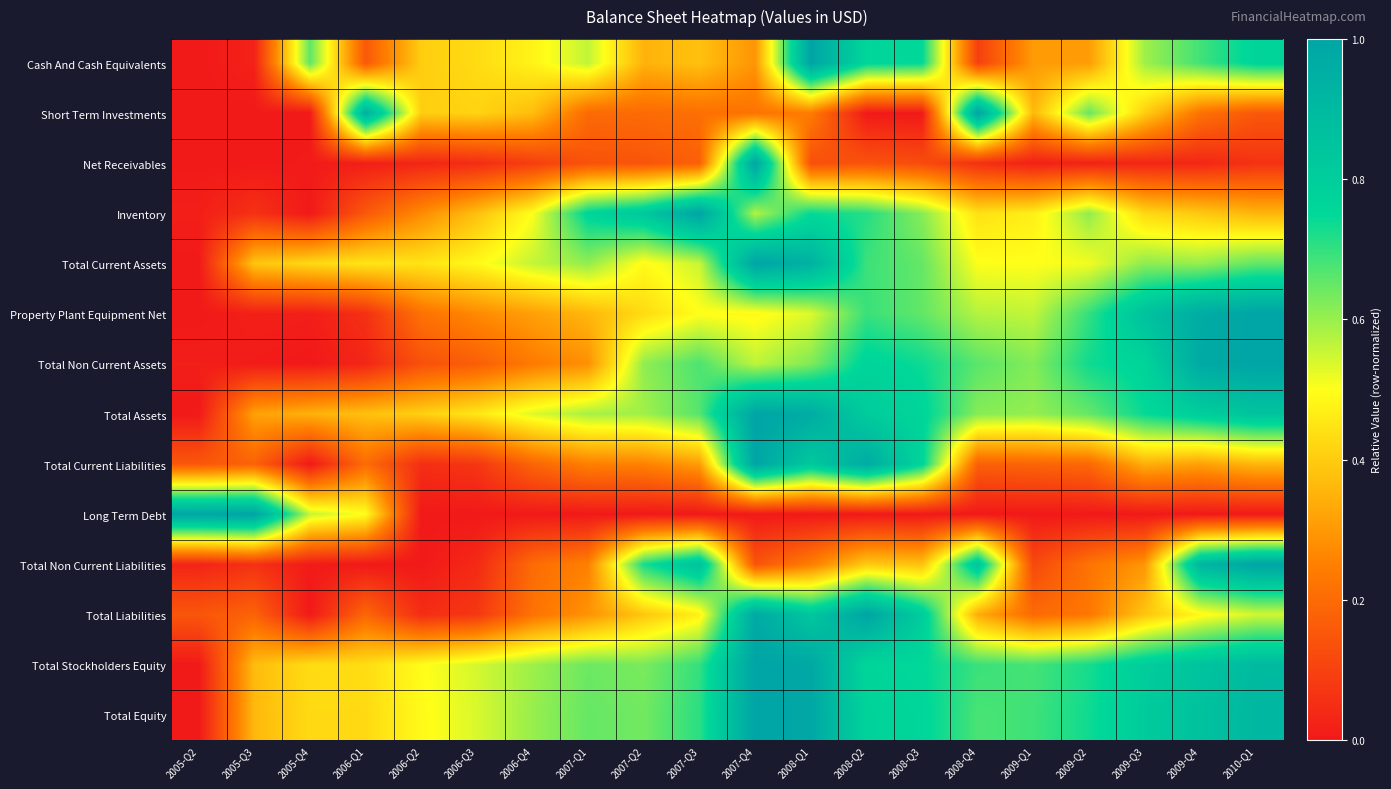

Which has a higher value, 2006-Q3 or 2007-Q4?

2006-Q3